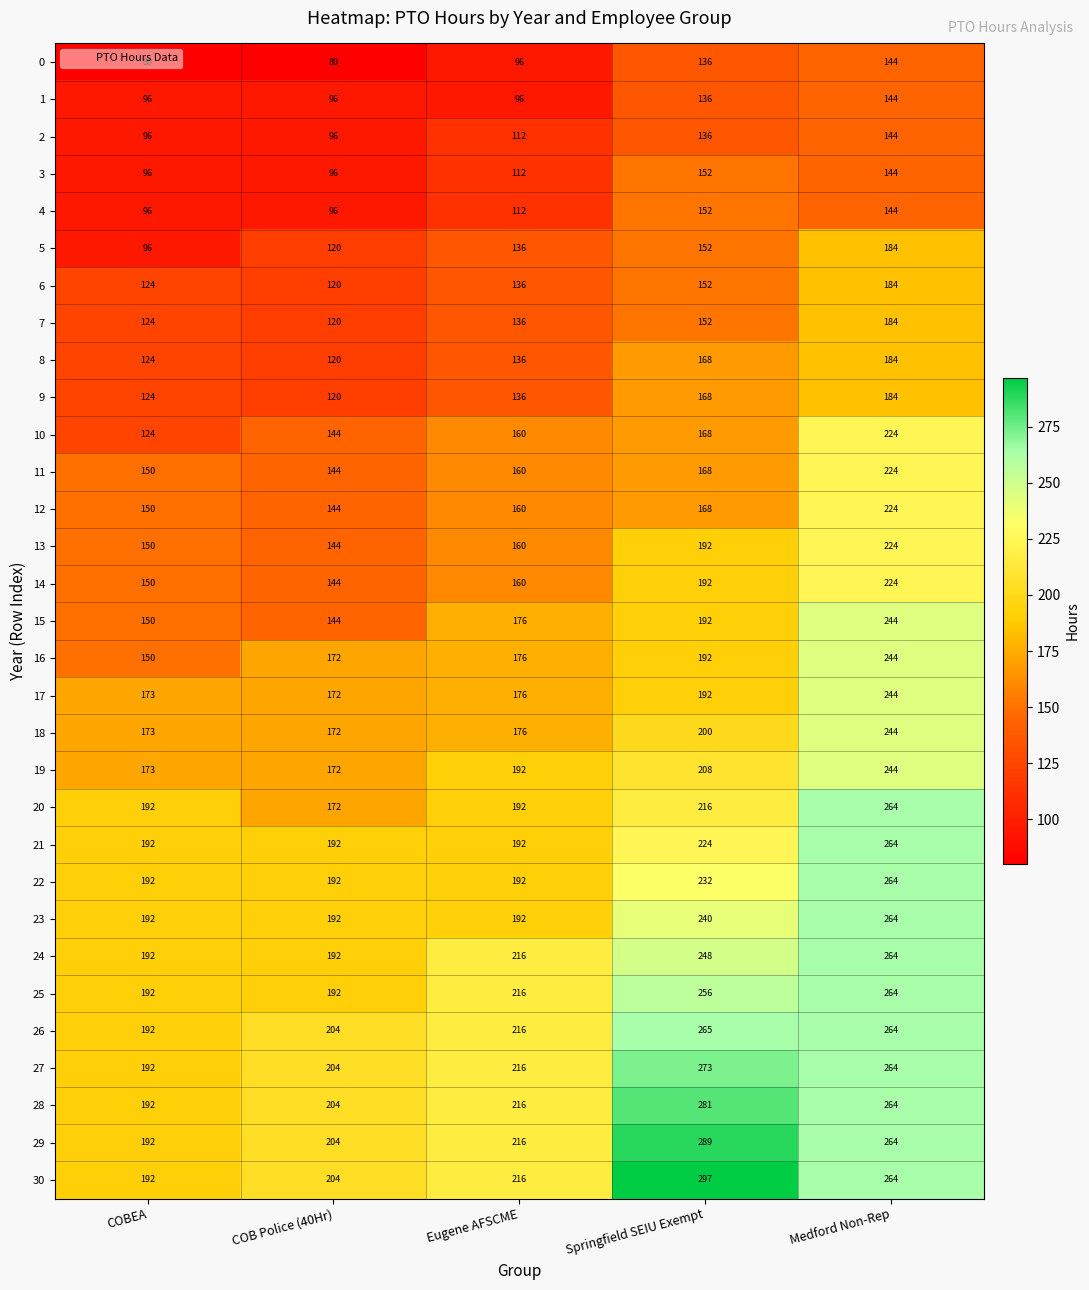

What is the difference between the 7 values at Eugene AFSCME and COBEA?

12